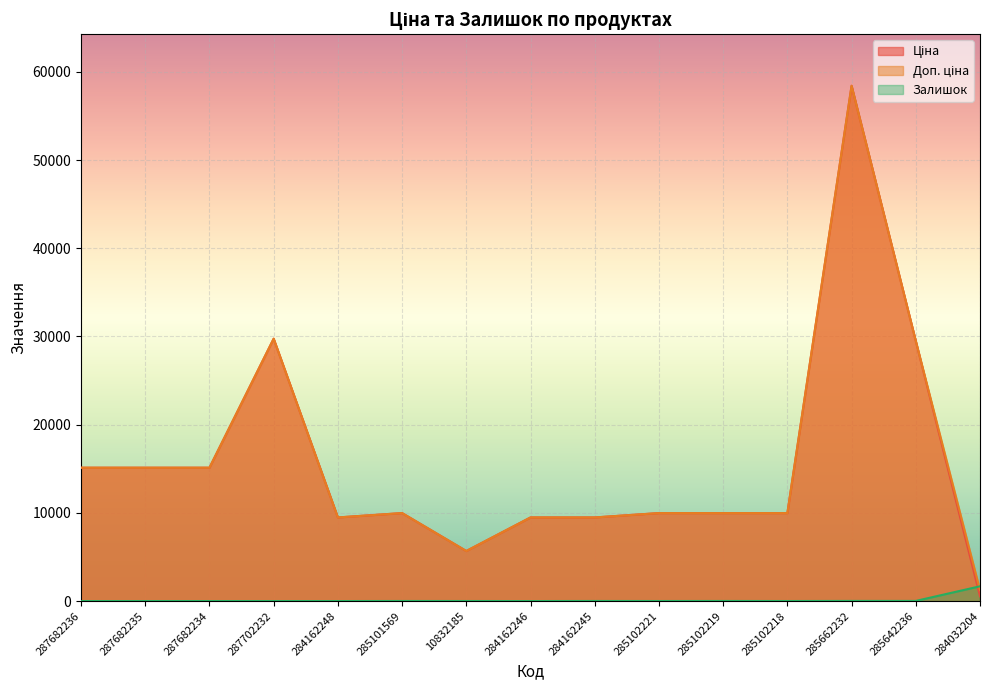

In Доп. ціна, how many points are lower than both neighbors (excluding endpoints)?

2